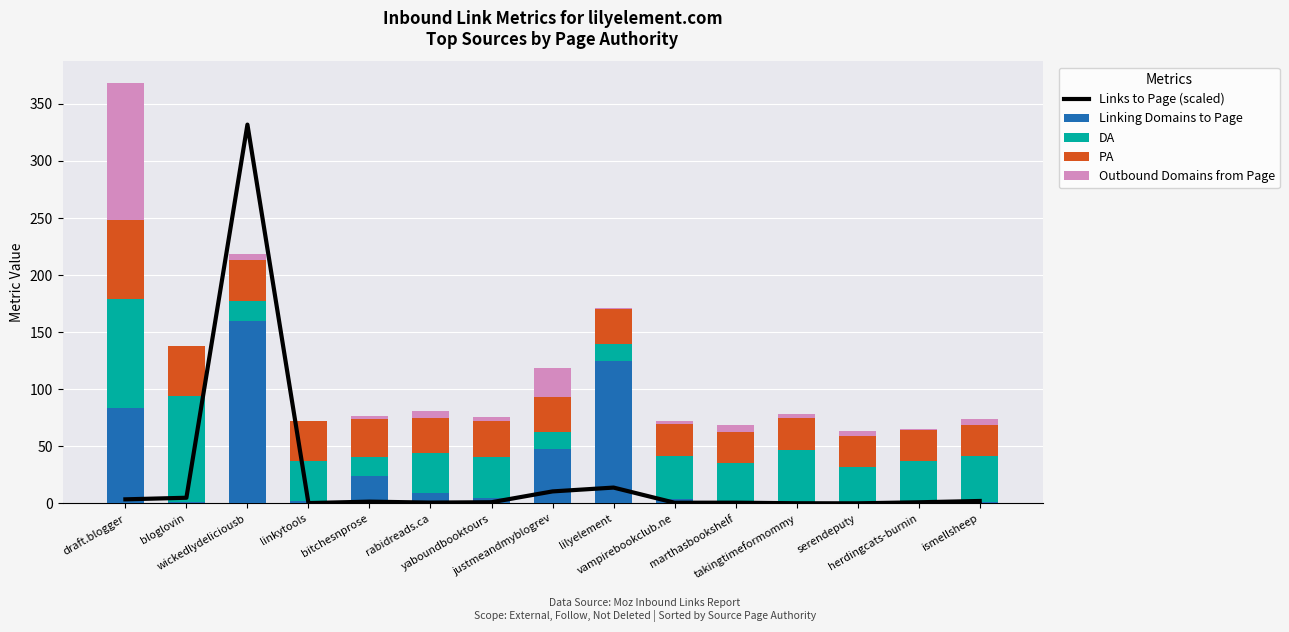

True or false: Linking Domains to Page has a value of 91.9 at wickedlydeliciousb.

False